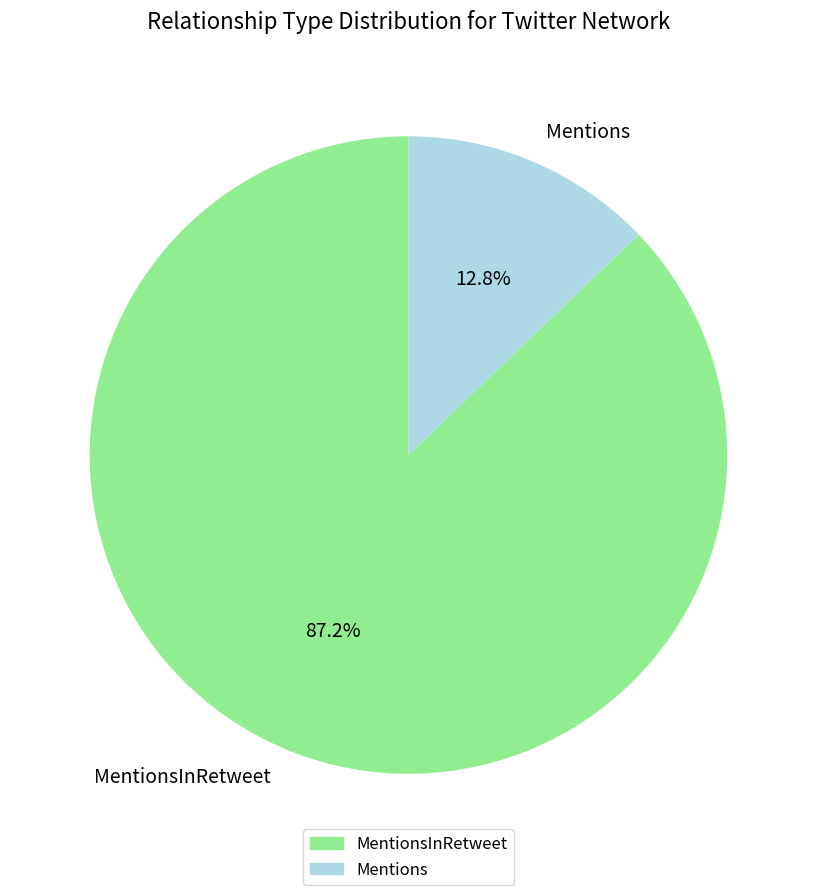

To the nearest percent, what is the average slice percentage?

50%